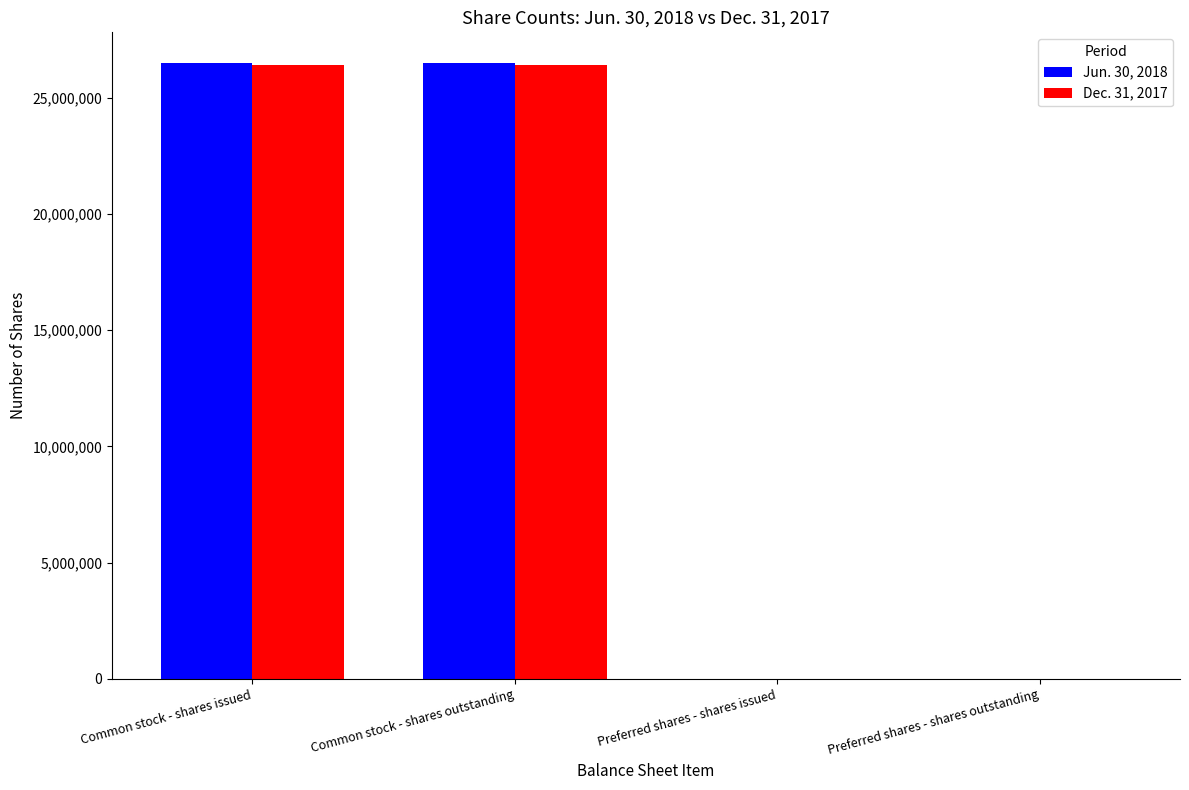

Count the number of categories in the chart.

4